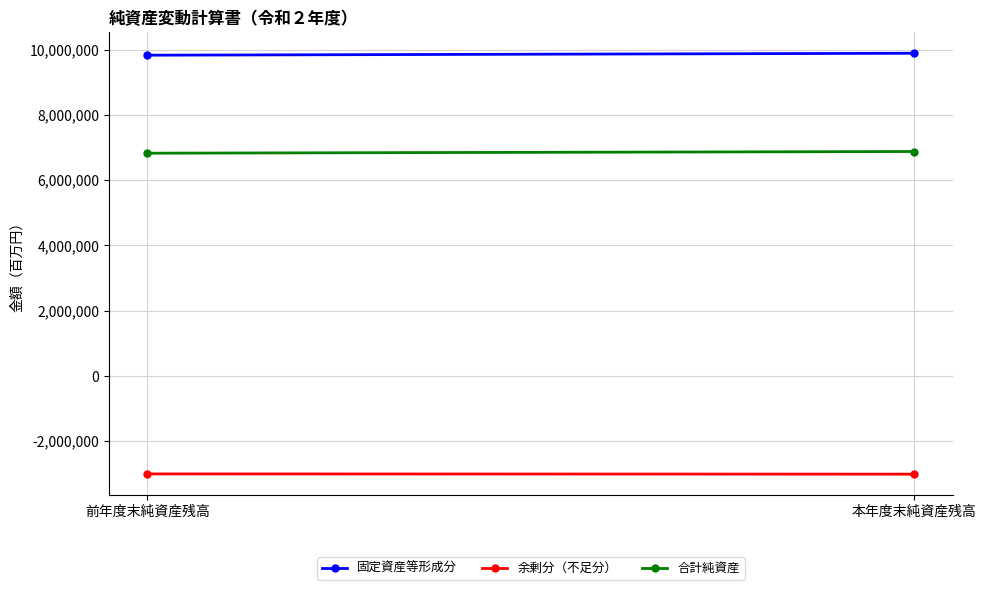

At which label is 合計純資産 closest to 6850518?

前年度末純資産残高